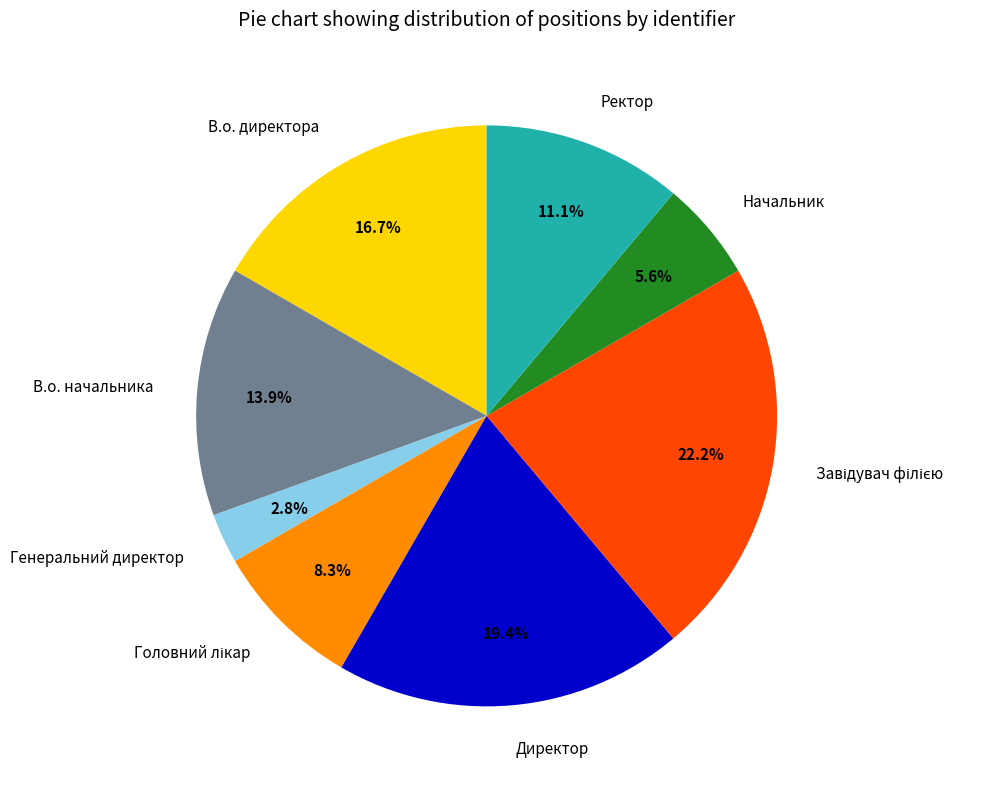

Approximately how many times larger is the value at Ректор compared to В.о. начальника?

0.8